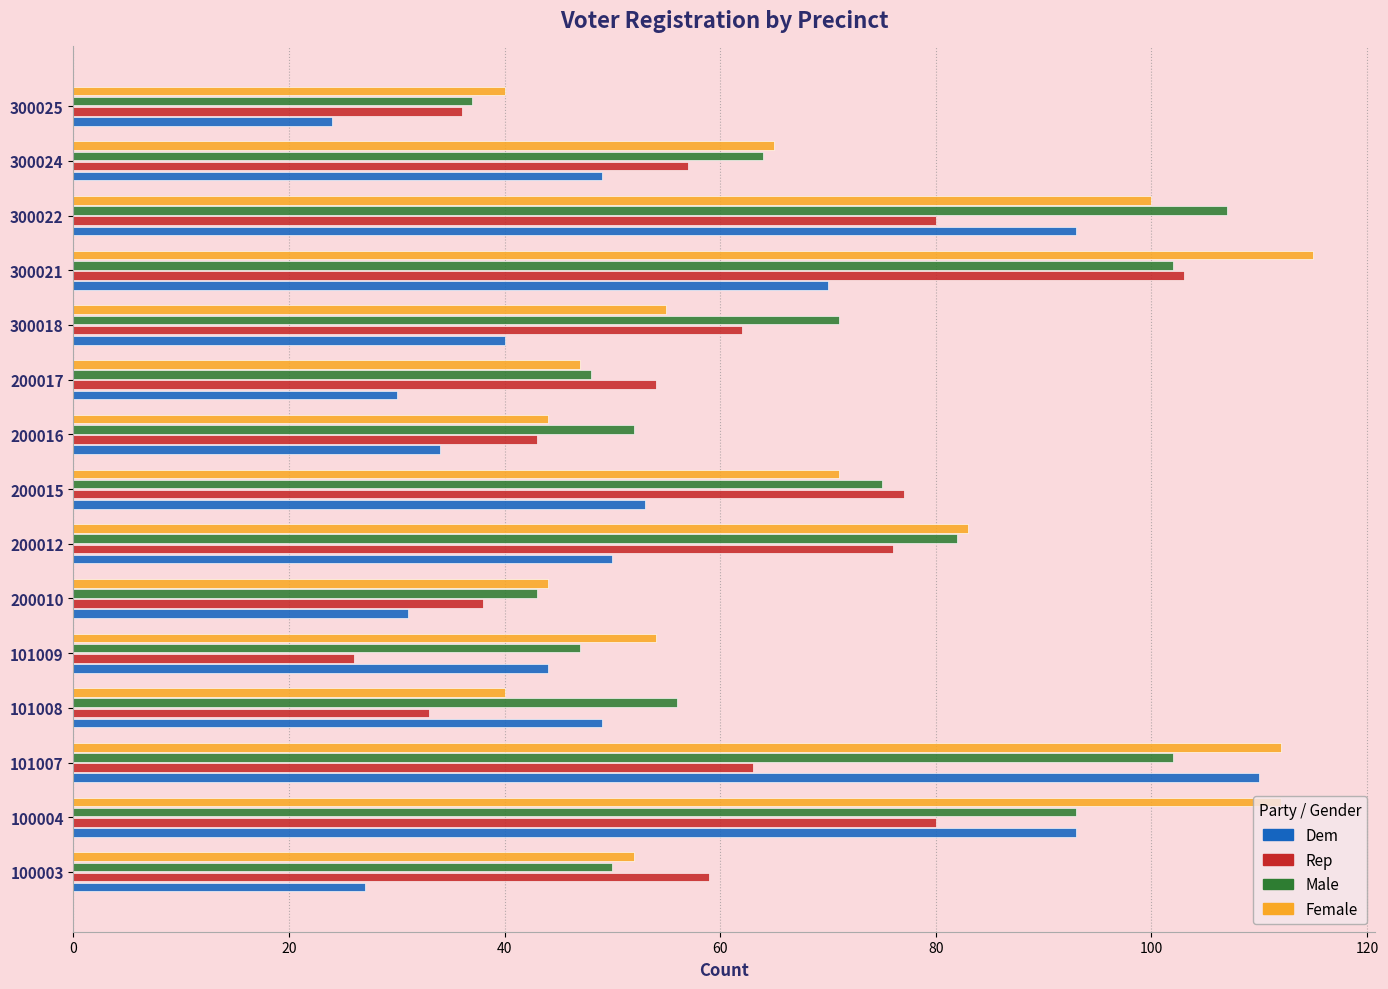

What is the smallest value displayed?

24